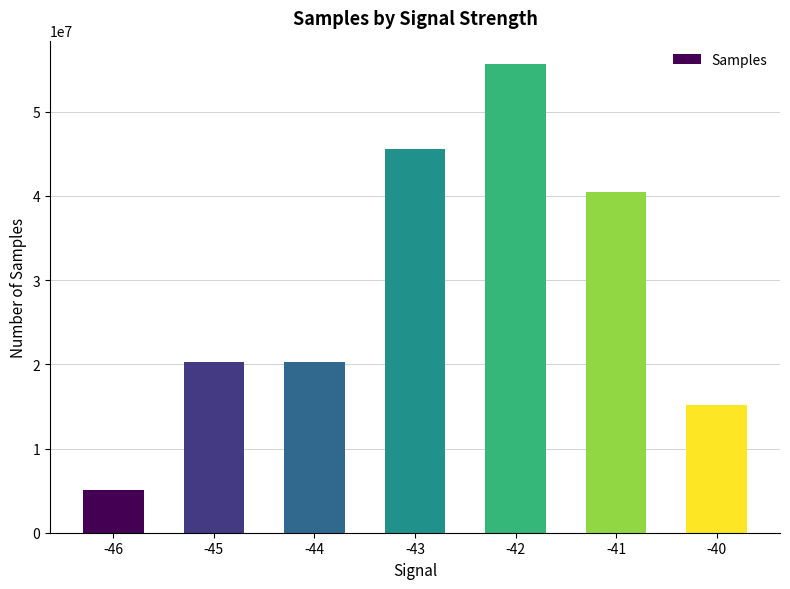

What is the difference between the values at -41 and -45?

20226960